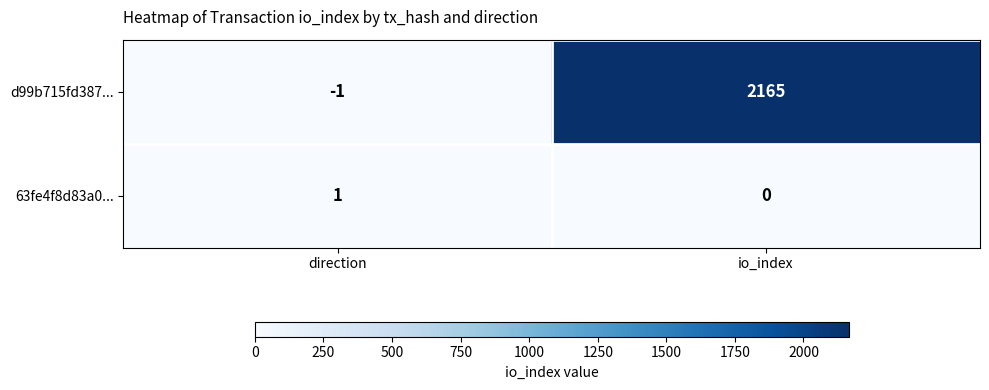

What is the difference between the d99b715fd387... values at direction and io_index?

2166